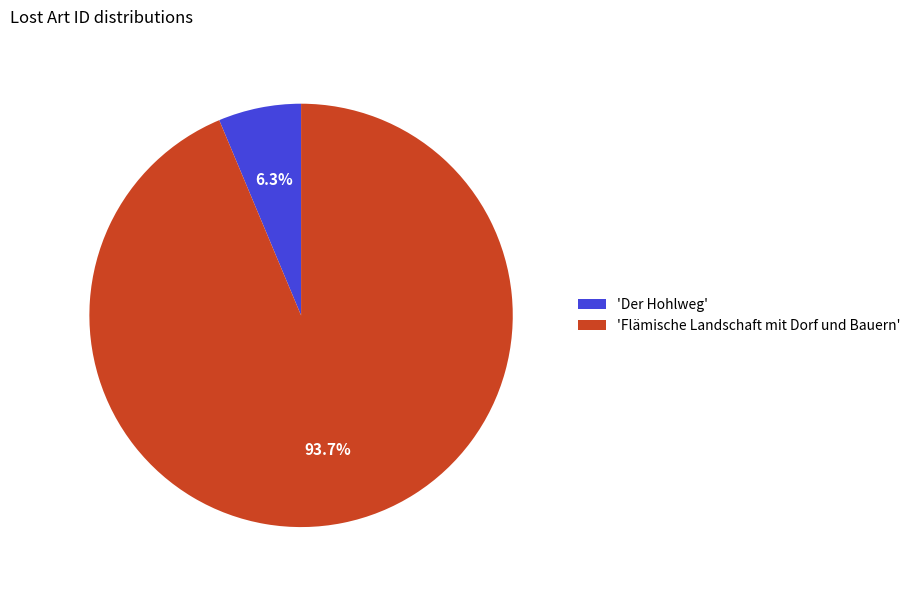

What percentage is NOT represented by 'Der Hohlweg'?

93.7%